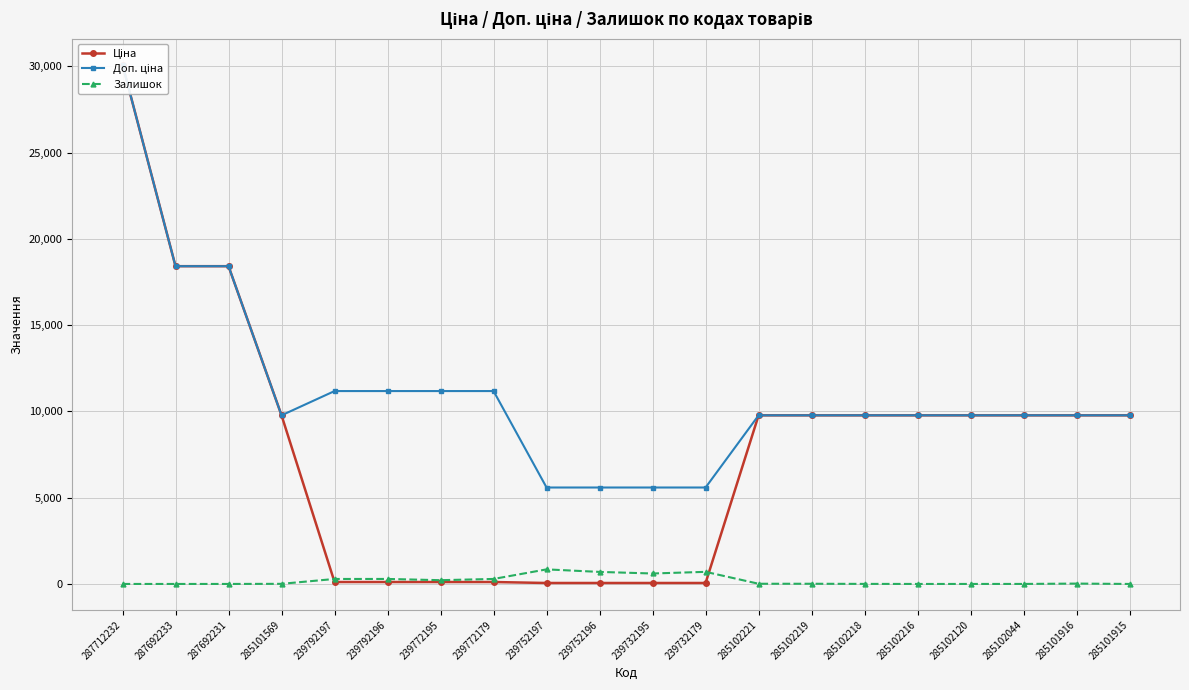

What is the label of the 4th point from the left?

285101569